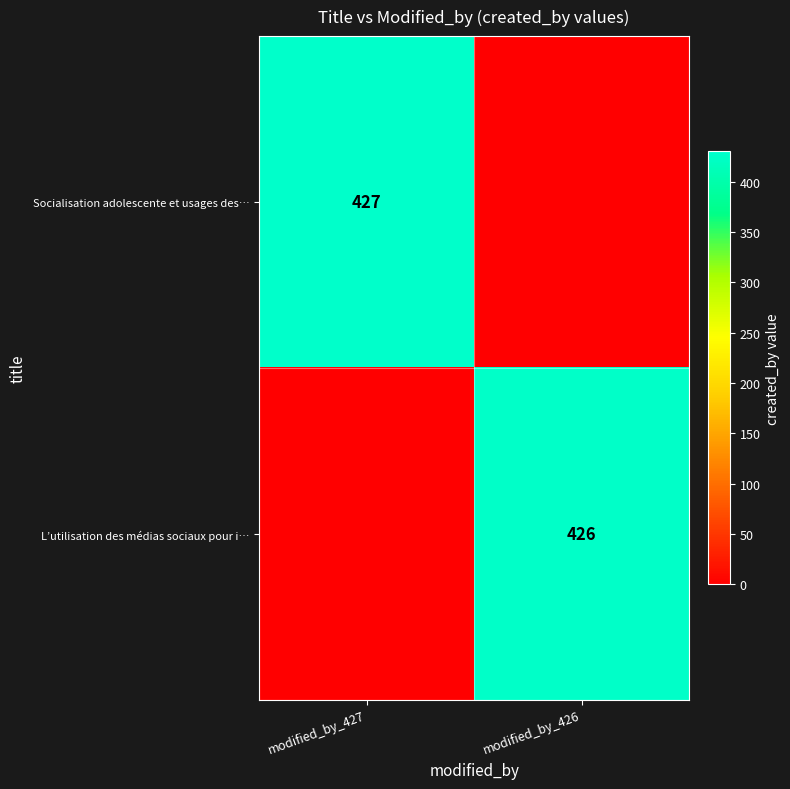

How many categories are shown in the chart?

2